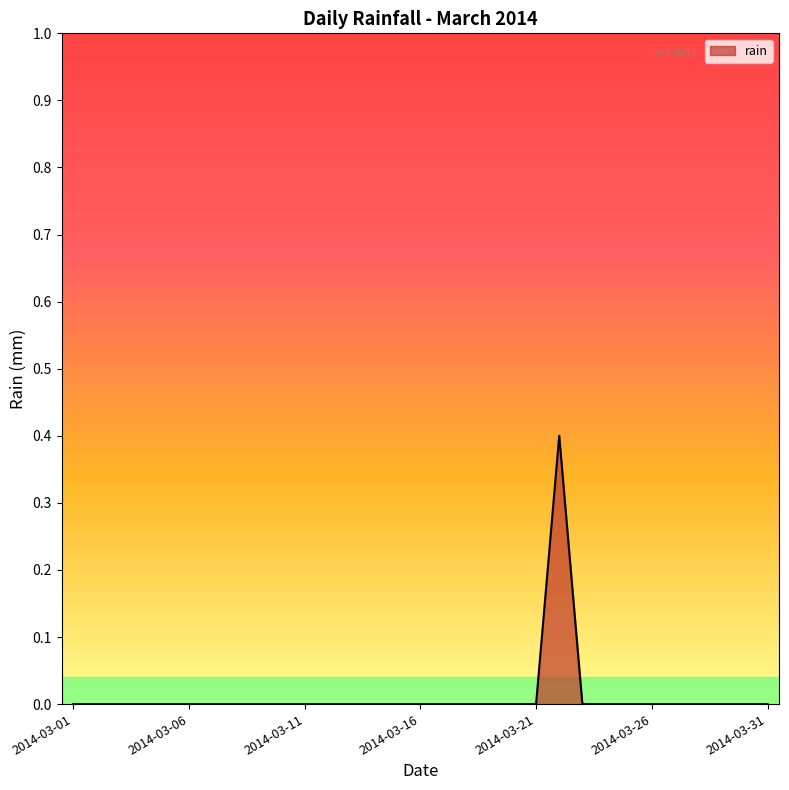

What is the maximum value shown in the chart?

0.4